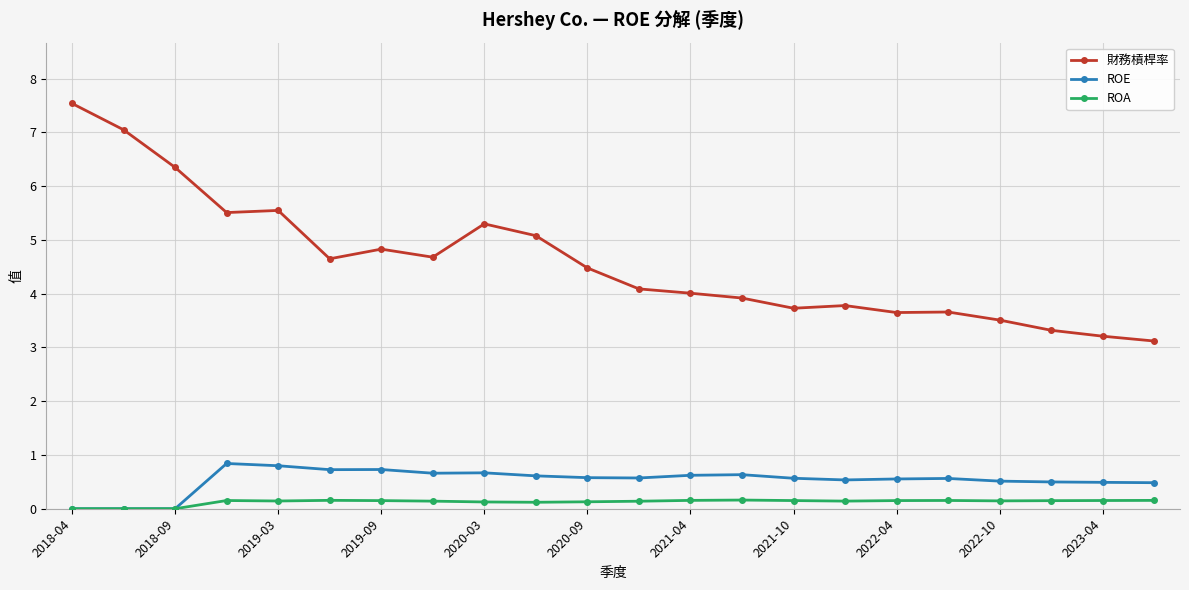

What are all the series names shown in the legend?

財務槓桿率, ROE, ROA